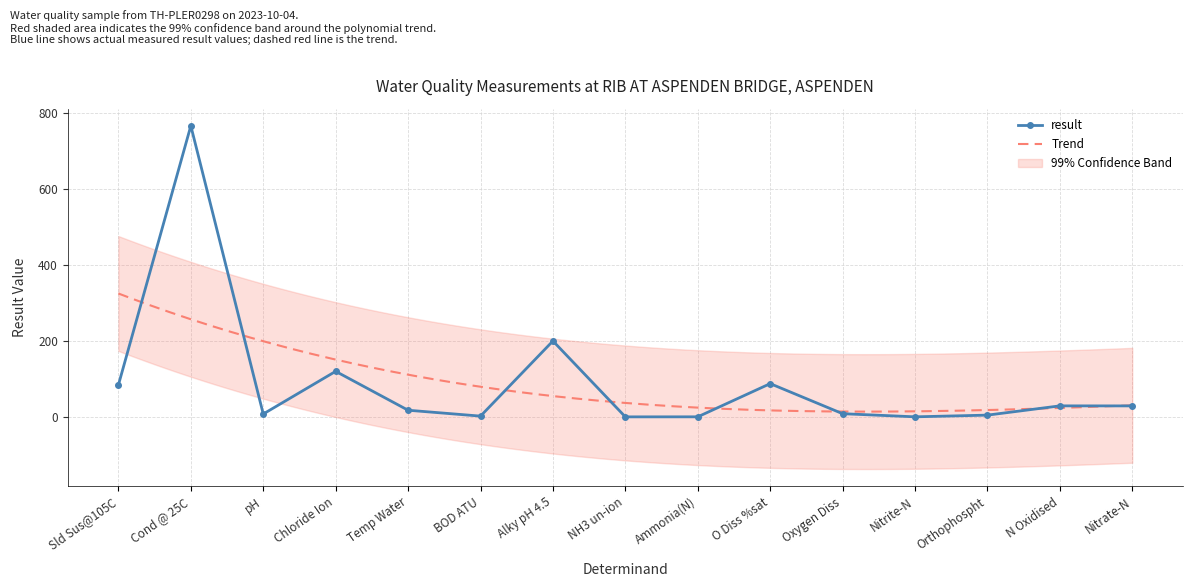

What is the value of the 7th point from the left?

200.0